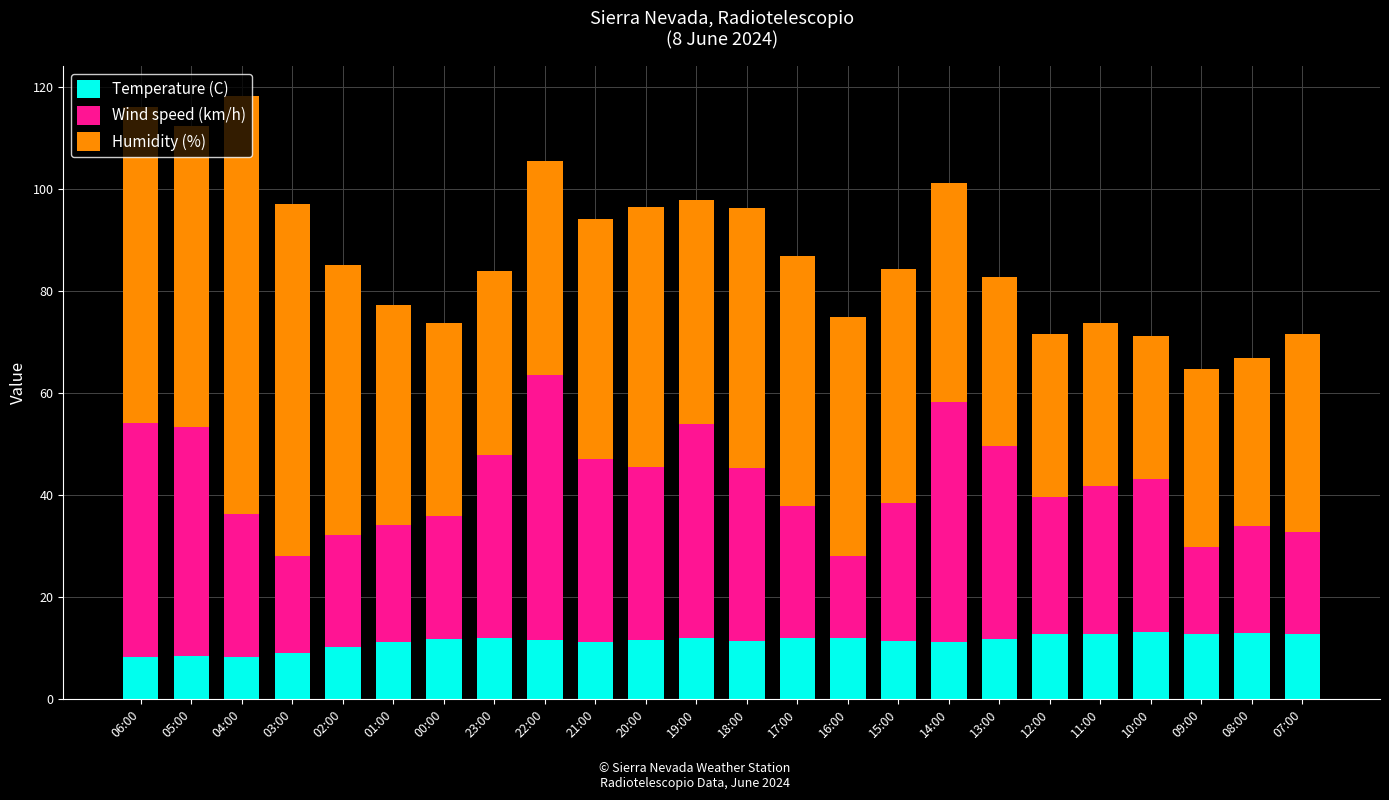

What is the minimum value for Temperature (C)?

8.2